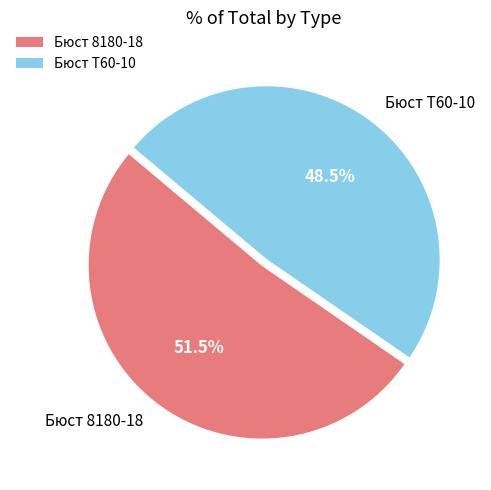

Is there any slice that represents more than half of the pie?

Yes